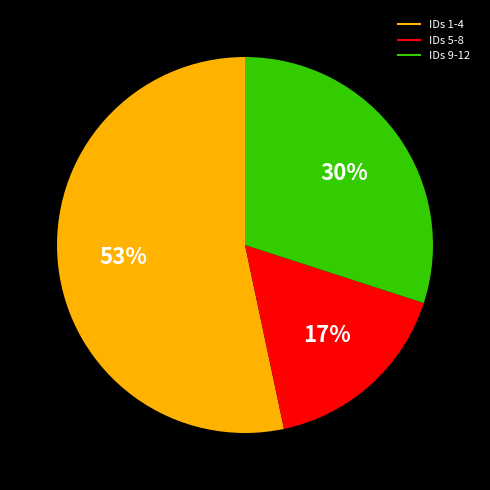

How many segments does this pie chart have?

3